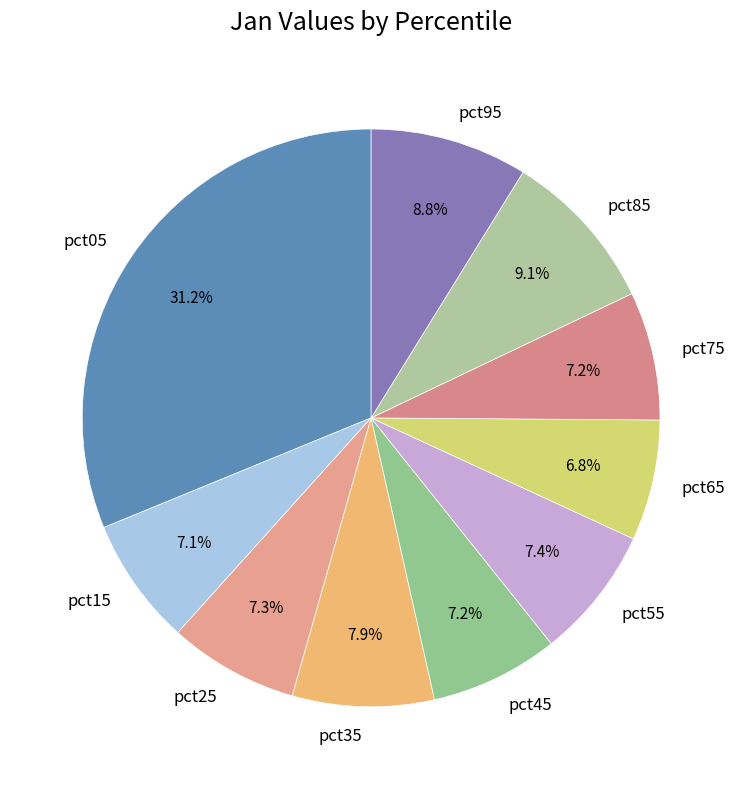

What percentage is the pct65 slice, to the nearest percent?

7%